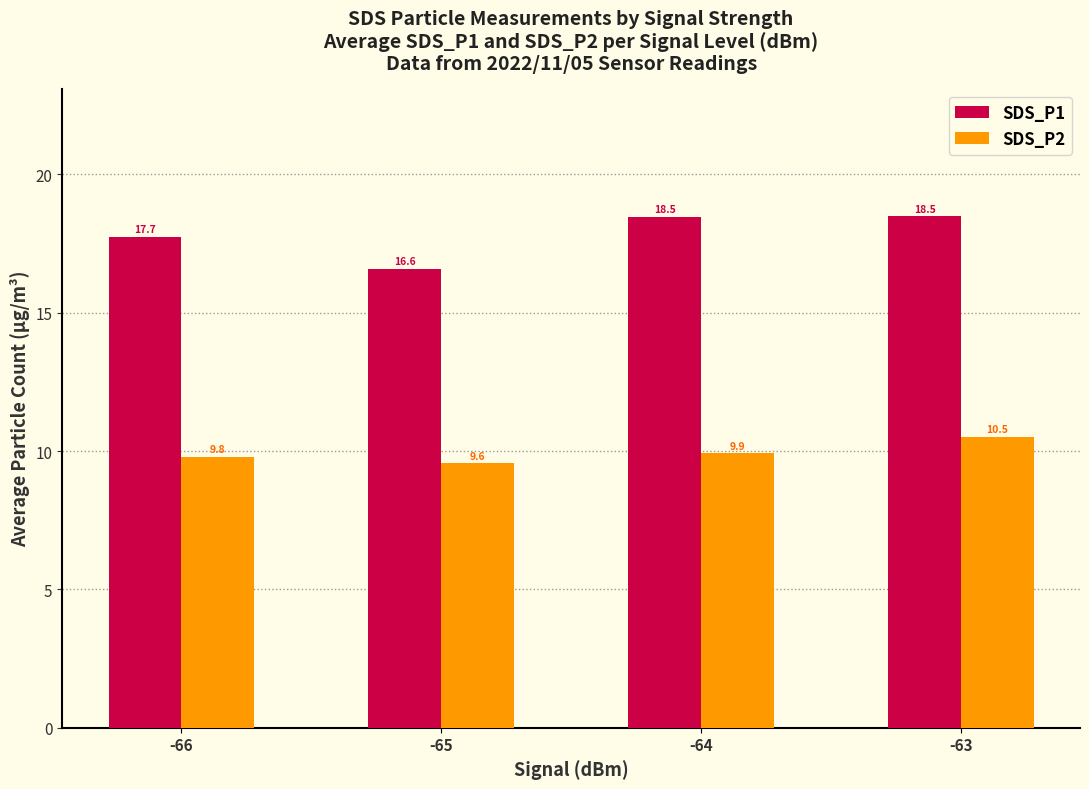

What is the difference between the highest and lowest values at -65?

7.0